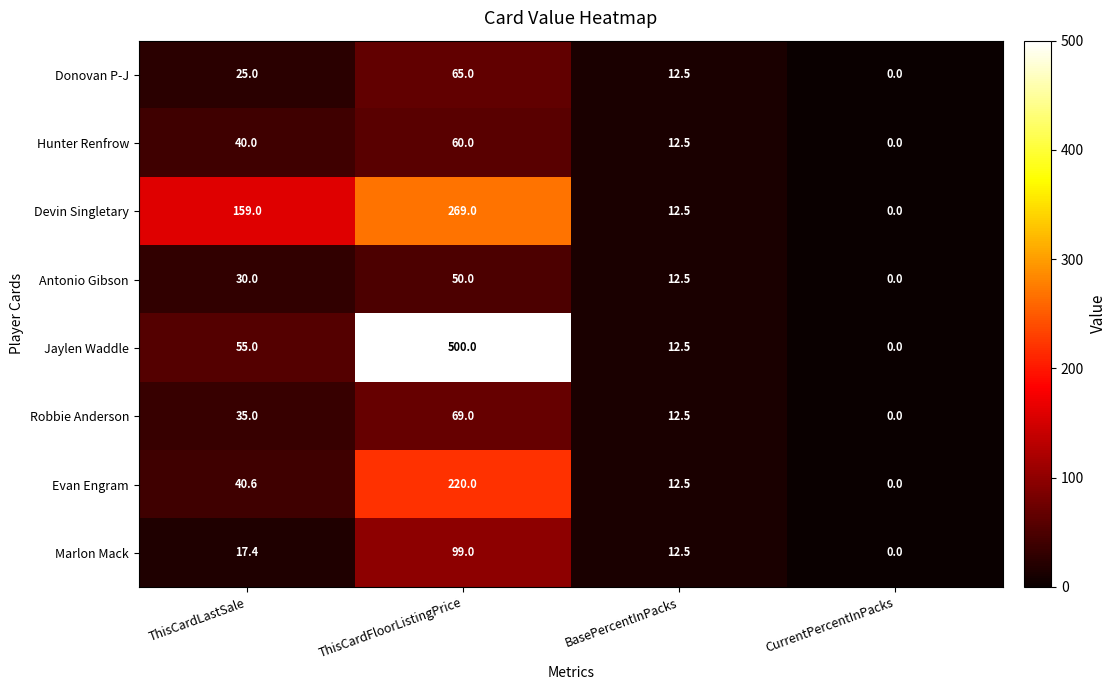

What is the difference between the second highest and second lowest values in the Devin Singletary series?

146.5